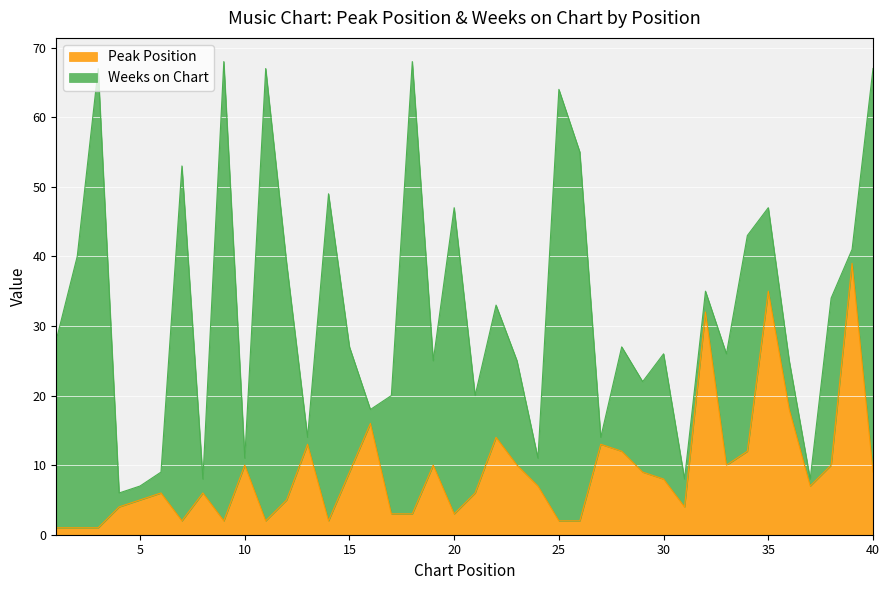

How many values are below 7?

19